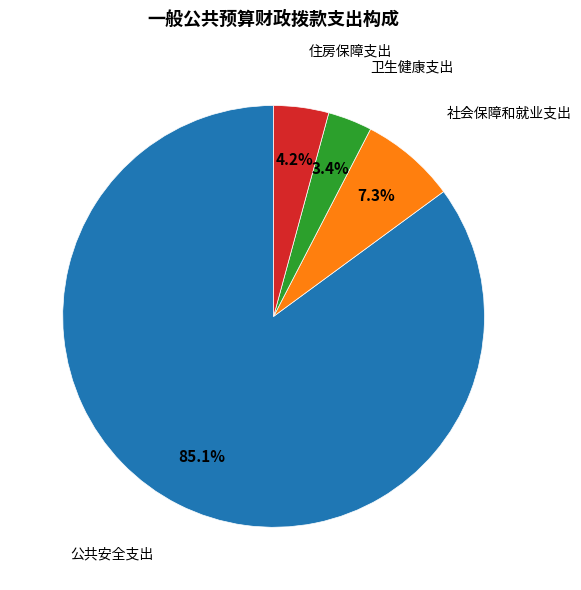

Is there any slice that represents more than half of the pie?

Yes